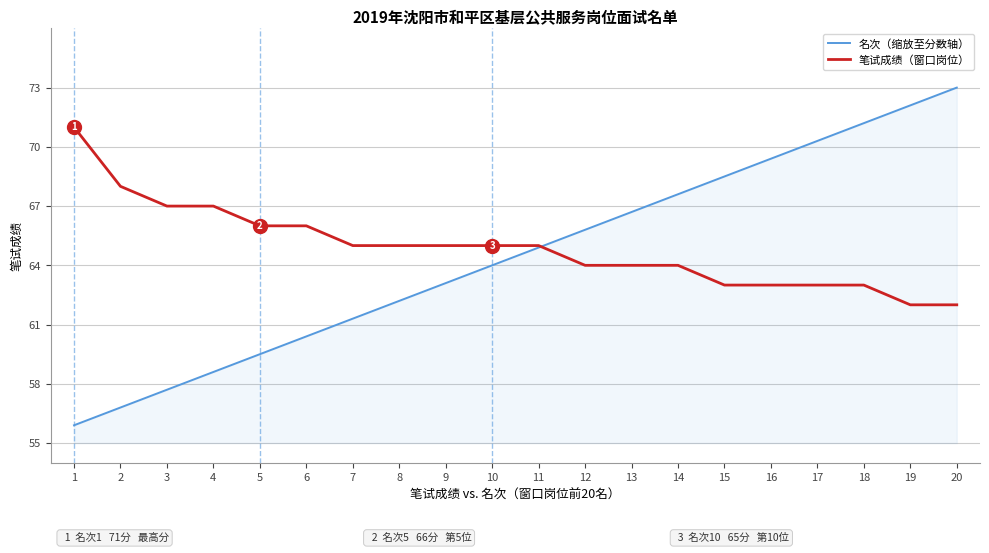

Reading left to right, list all the values displayed in this chart.

名次（缩放至分数轴）: 55.9	56.8	57.7	58.6	59.5	60.4	61.3	62.2	63.1	64.0	64.9	65.8	66.7	67.6	68.5	69.4	70.3	71.2	72.1	73.0
笔试成绩（窗口岗位）: 71.0	68.0	67.0	67.0	66.0	66.0	65.0	65.0	65.0	65.0	65.0	64.0	64.0	64.0	63.0	63.0	63.0	63.0	62.0	62.0